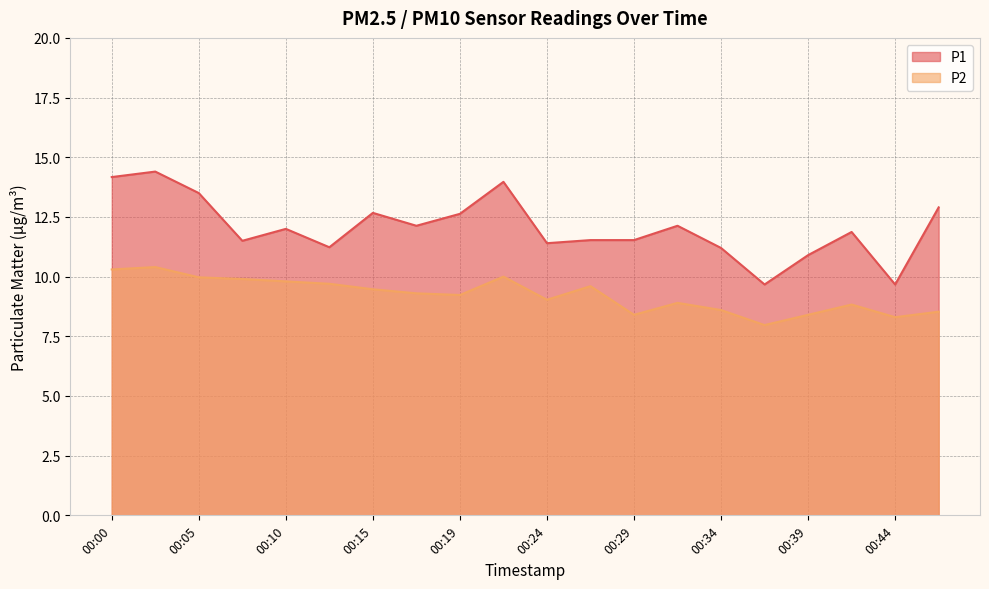

What is the value of the P2 point at the 6th from the left?

9.7